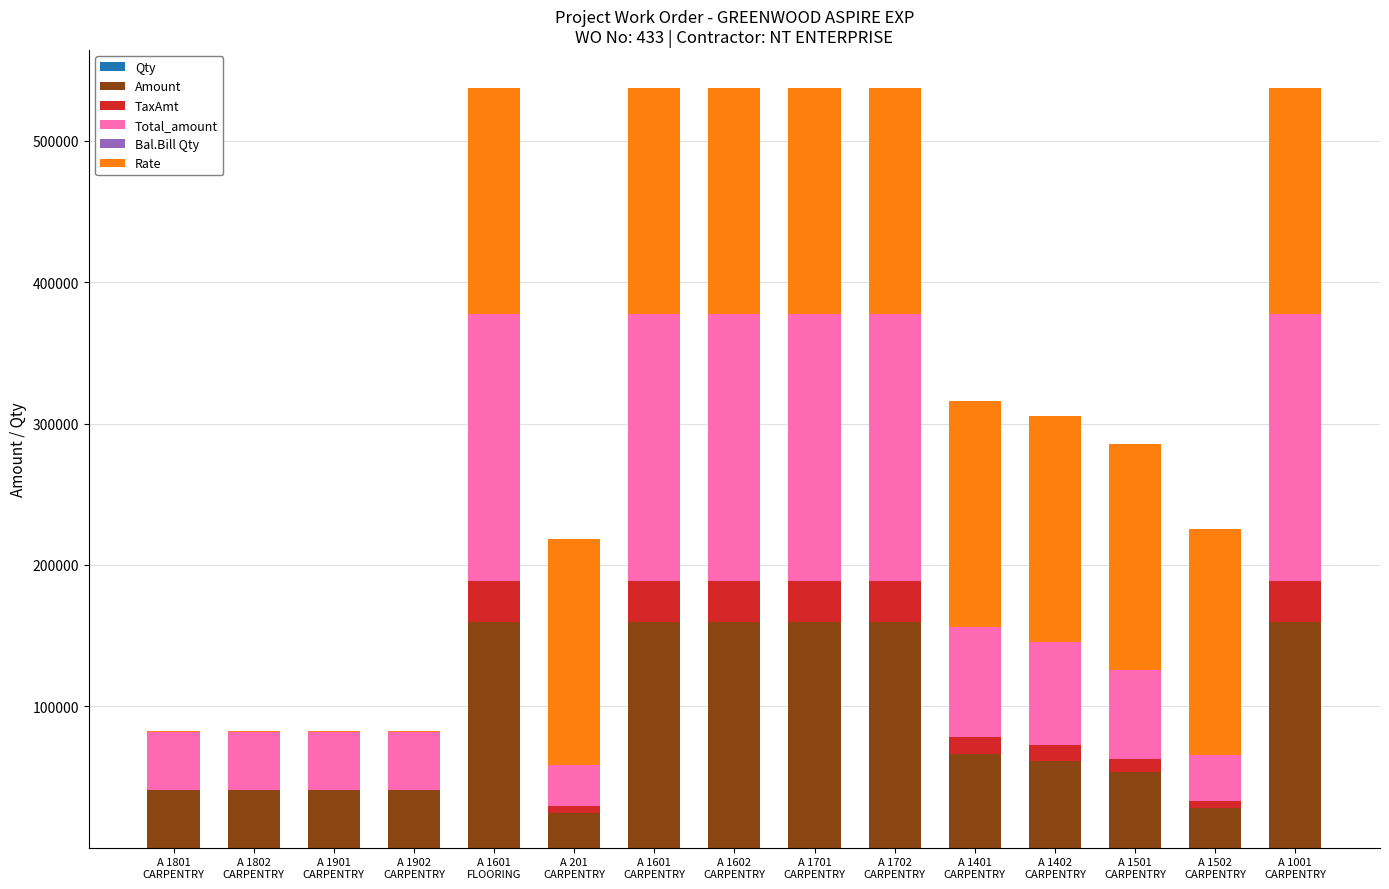

Rank the series at A 1602
CARPENTRY from highest to lowest value.

Total_amount, Amount, Rate, TaxAmt, Qty, Bal.Bill Qty